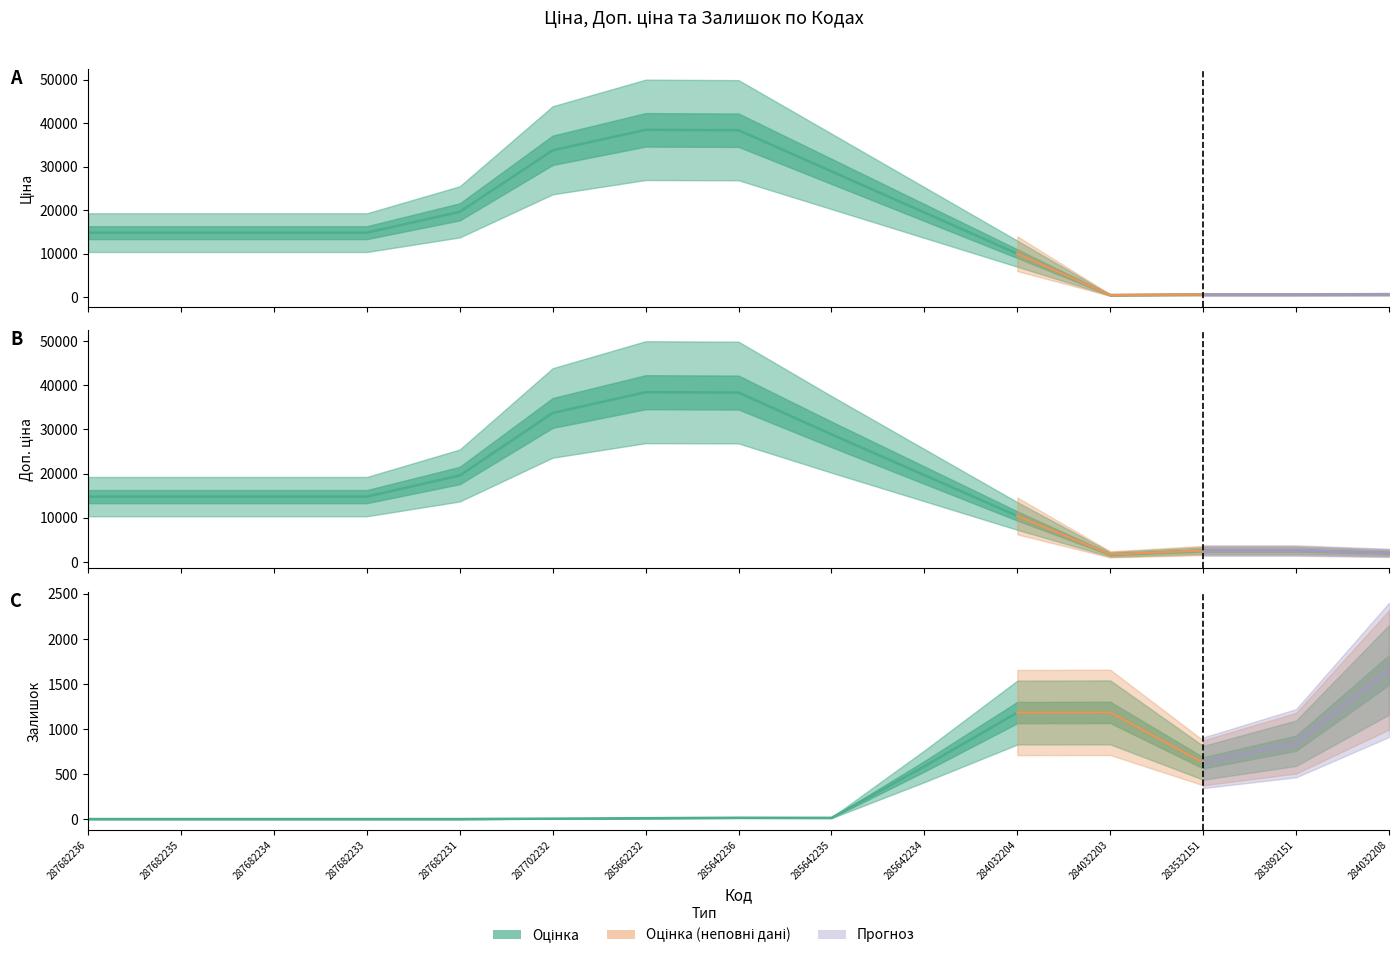

Is the value of Доп. ціна at 285662232 greater than the value of Ціна at 285642236?

Yes